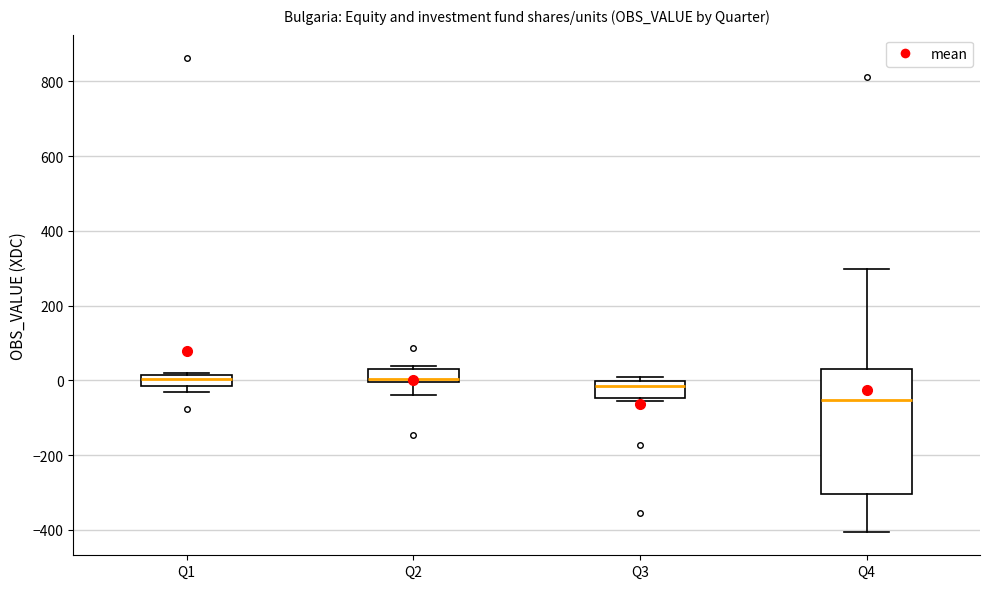

Where does the median line of the box for Q1 sit on the y-axis? The values are not printed on the chart, so give them approximately, as read against the axis.

0